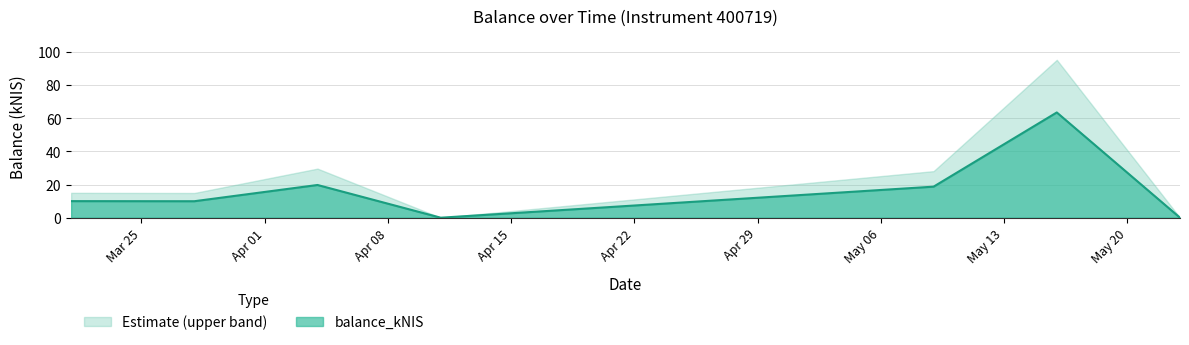

What is the ratio of the value at 2024-05-09 to the value at 2024-03-28?

1.9